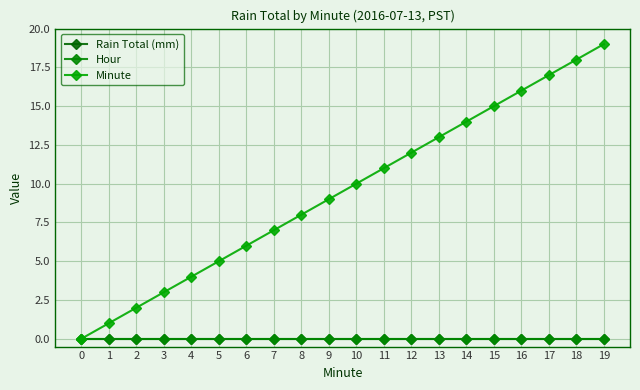

True or false: Rain Total (mm) and Minute intersect in this chart.

False